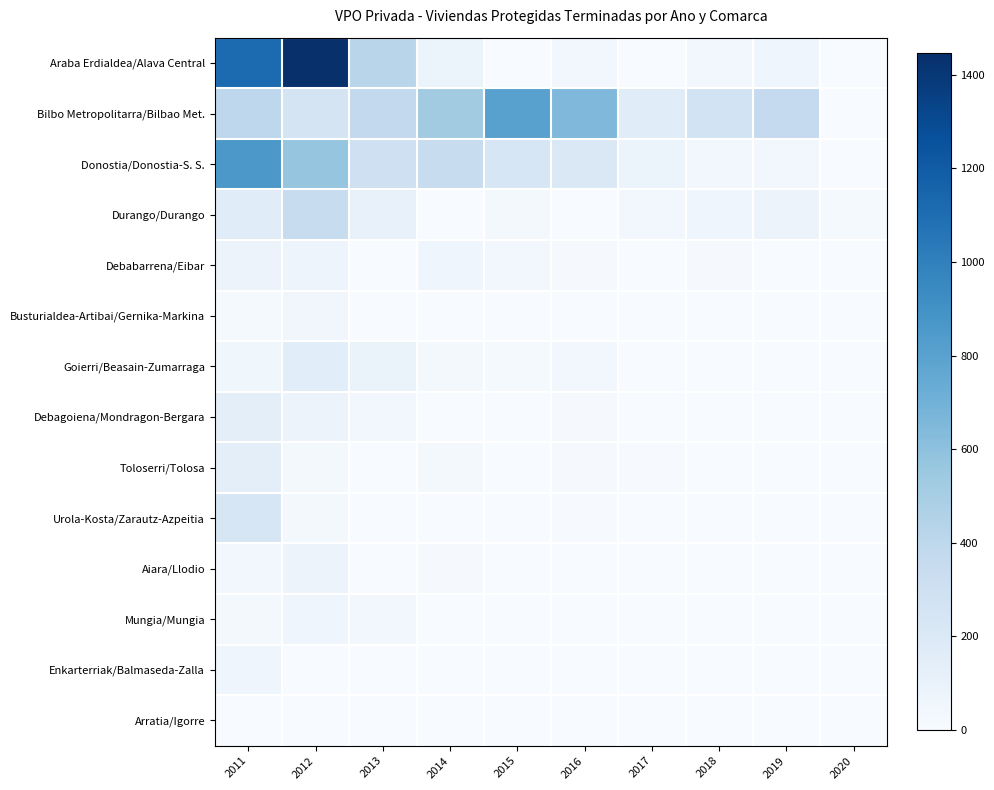

At how many categories does at least one series exceed 871?

2